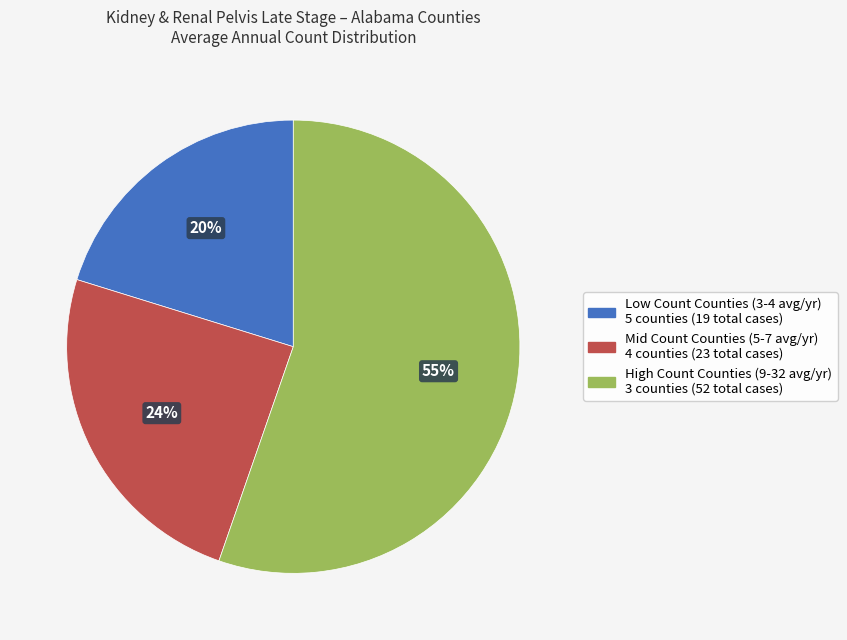

To the nearest percent, what is the difference between the largest and smallest slice percentages?

35%